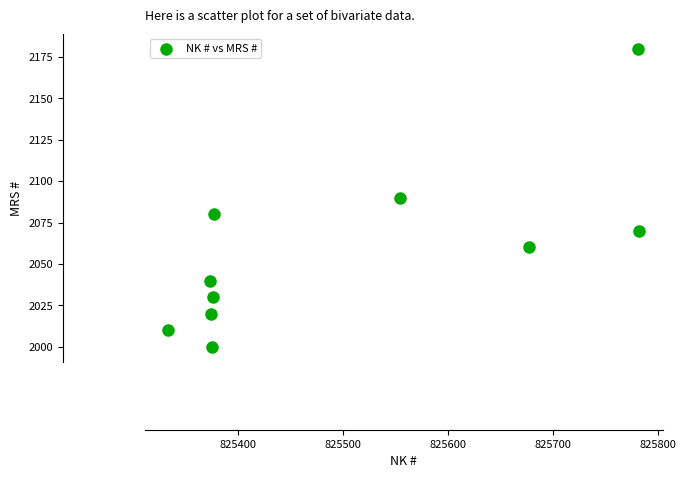

What is the range of X values (max minus min)?

448